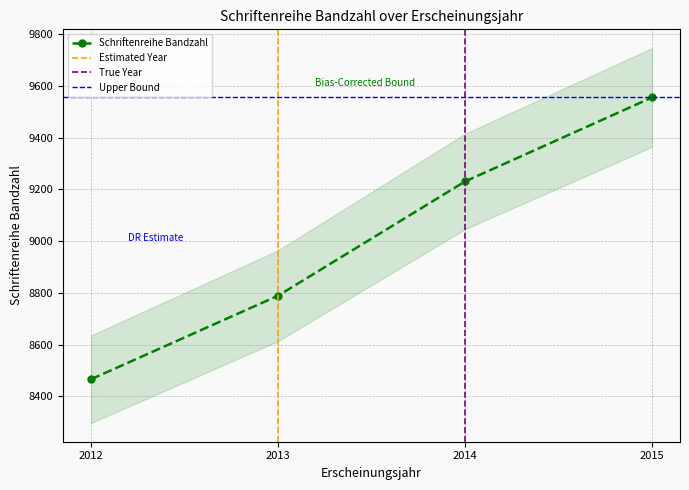

Which category has the highest value across all series?

2015